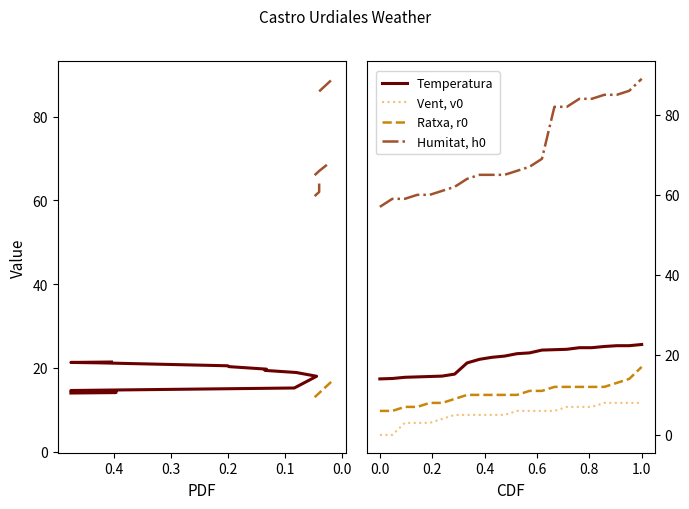

What is the difference between the highest and lowest values at 0.0?

57.0